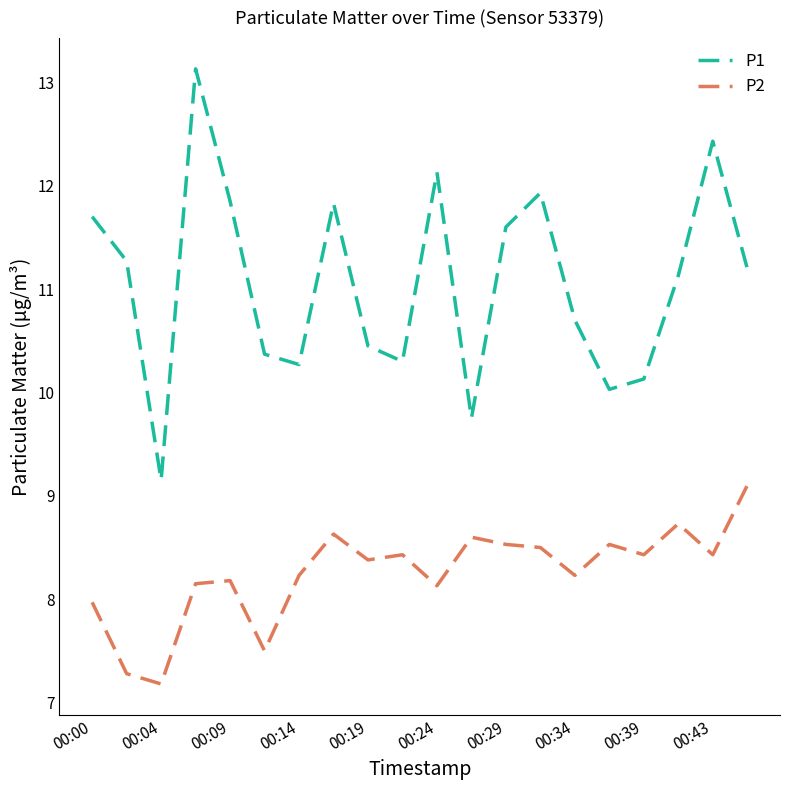

In P2, how many points are higher than both neighbors (excluding endpoints)?

6